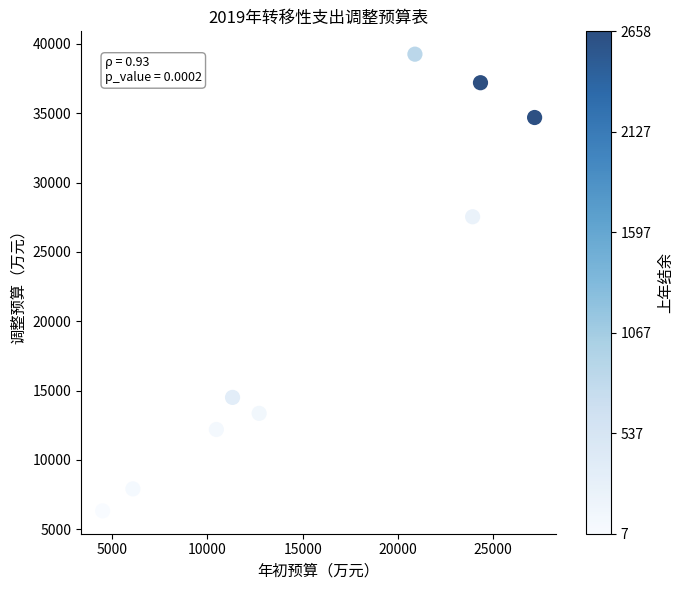

What is the average X value?

15711